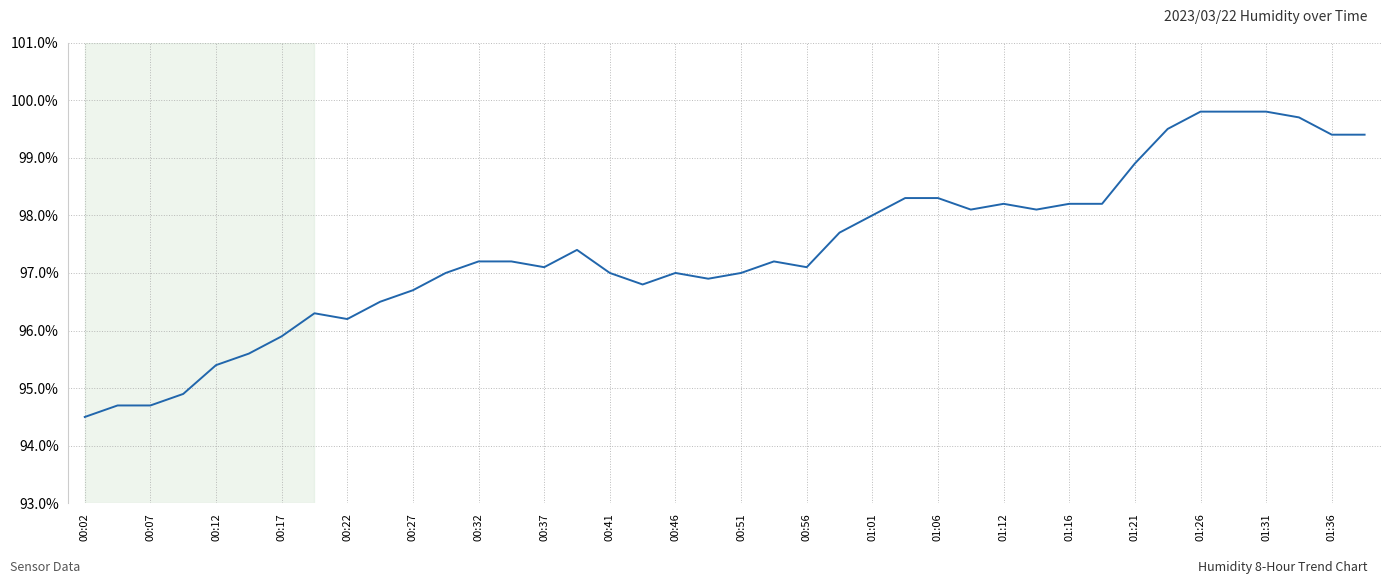

What is the greatest value displayed?

99.8